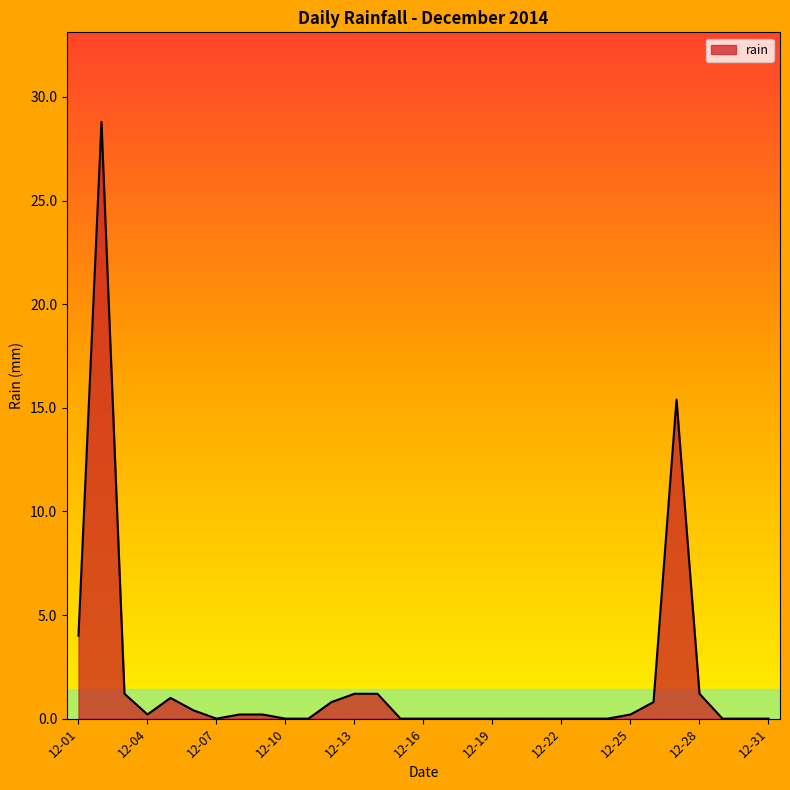

What is the greatest value displayed?

28.8